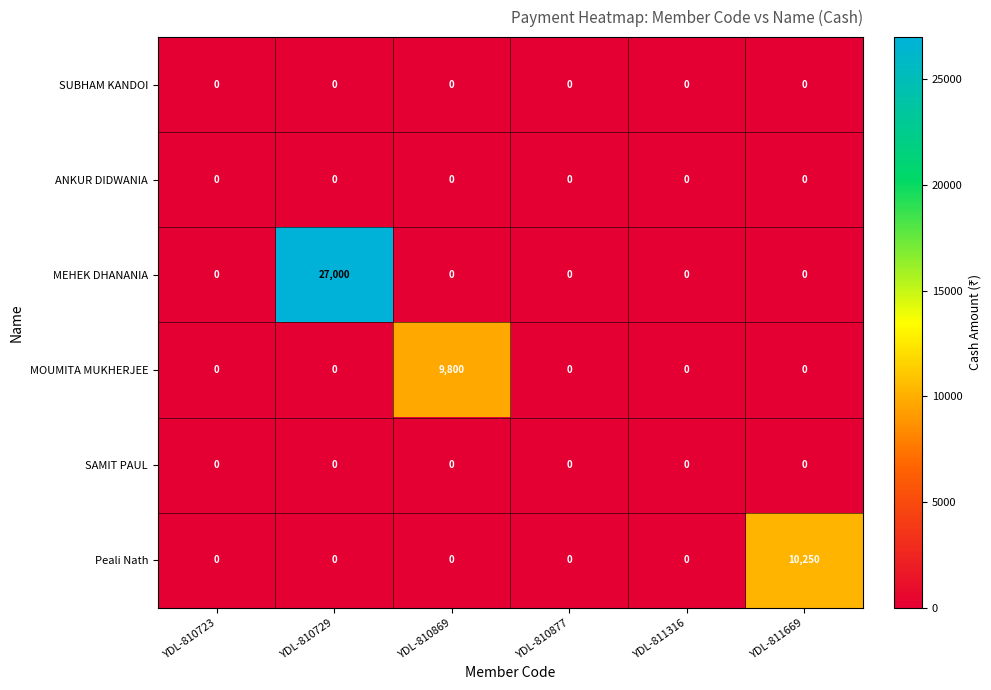

What is the sum of all MOUMITA MUKHERJEE values?

9800